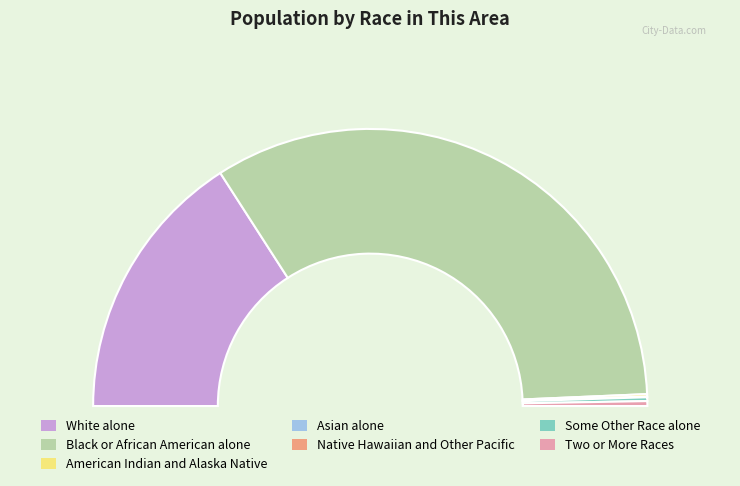

Is Black or African American alone the majority of the pie?

Yes